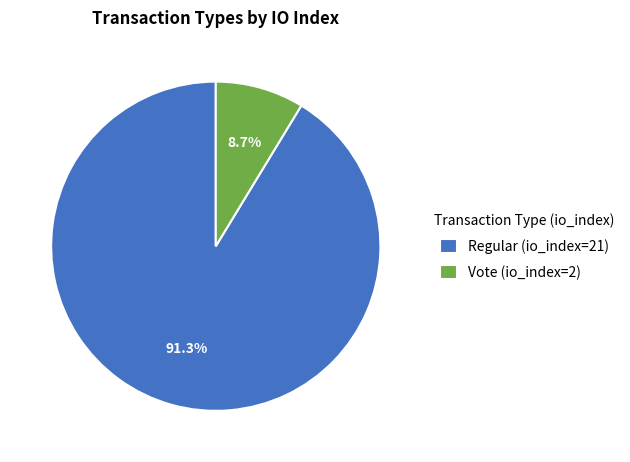

How many segments does this pie chart have?

2